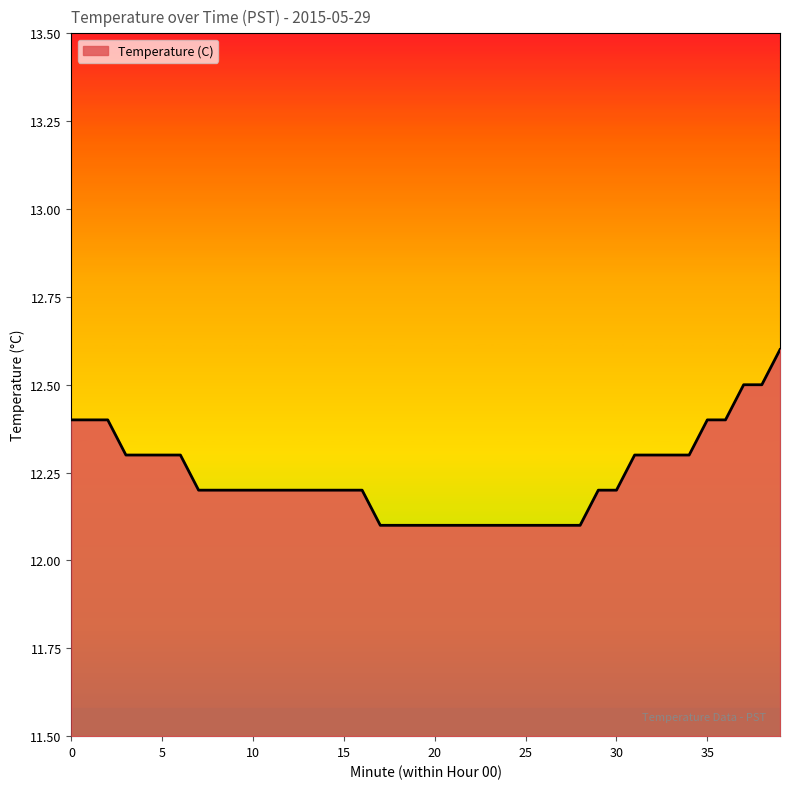

What is the minimum value shown in the chart?

12.1